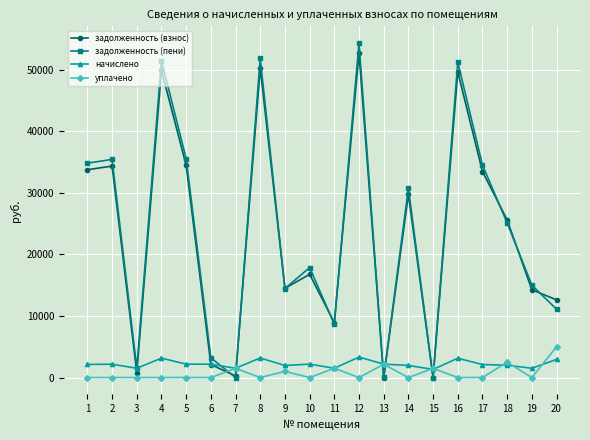

At which category does задолженность (пени) reach its first local valley?

3